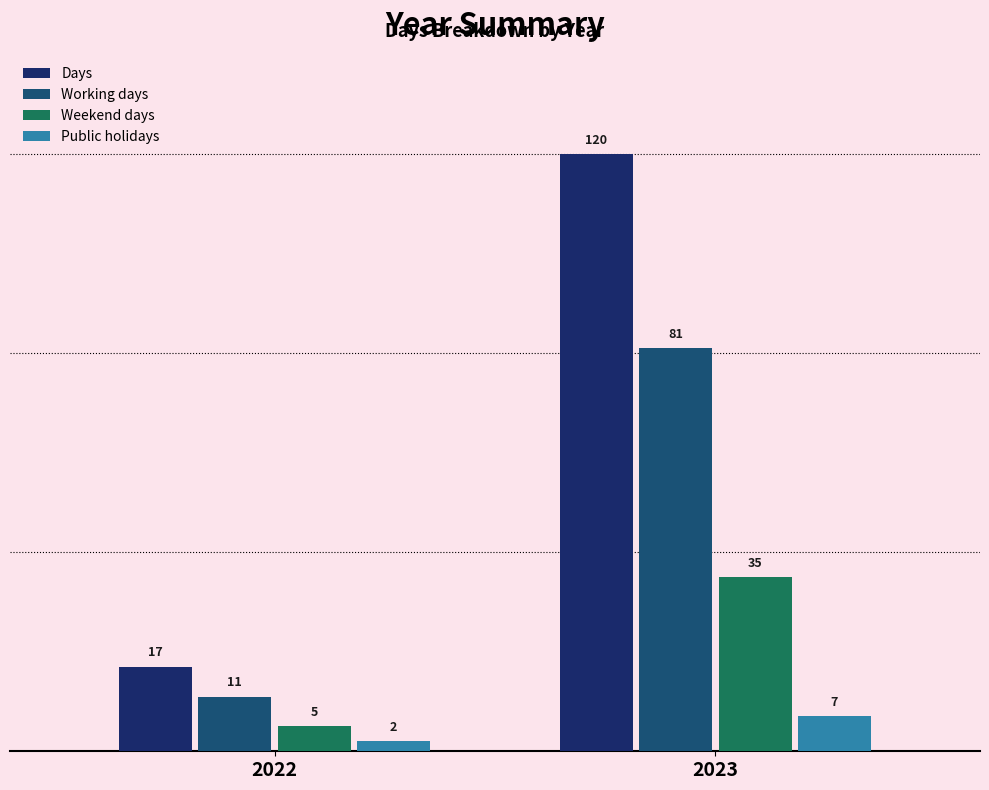

What are all the series names shown in the legend?

Days, Working days, Weekend days, Public holidays